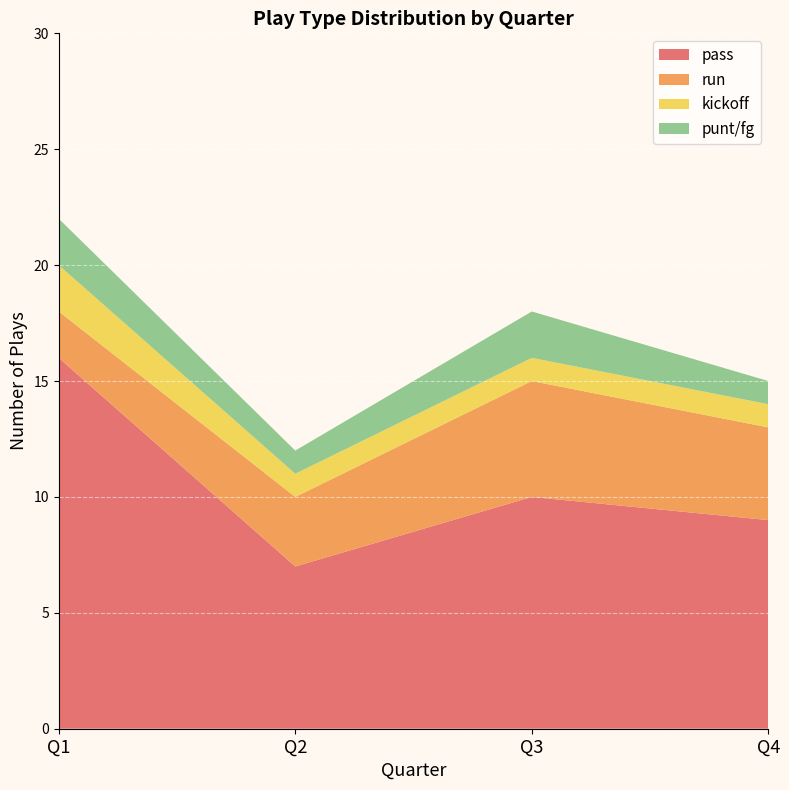

What is the highest value of the pass series?

16